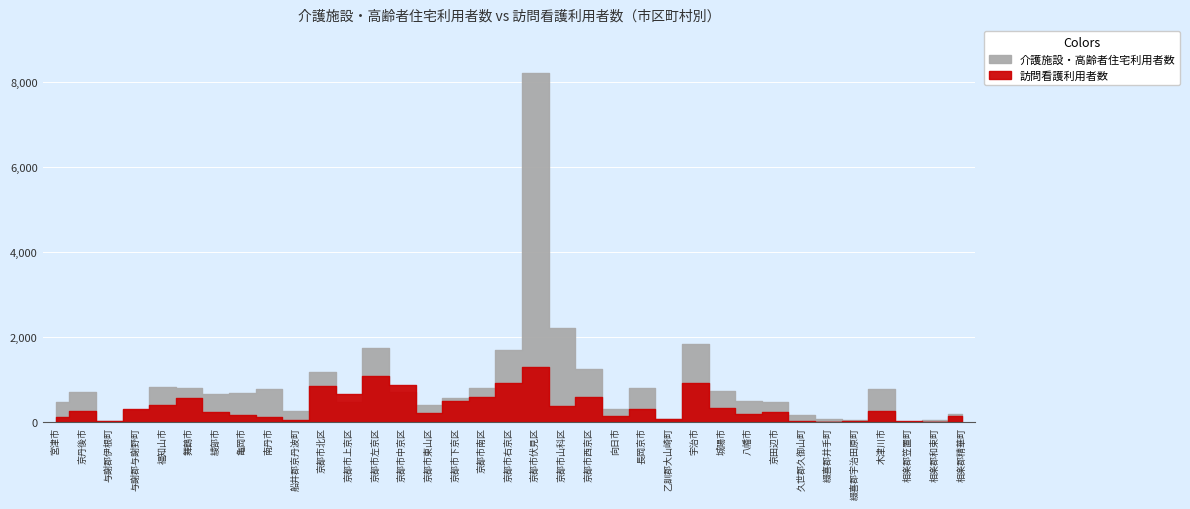

Where is 訪問看護利用者数 nearest to the value 646?

京都市上京区